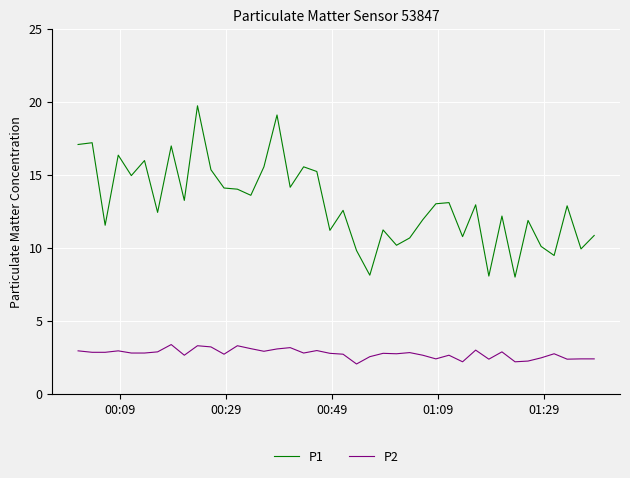

Which series has the largest total across all categories?

P1